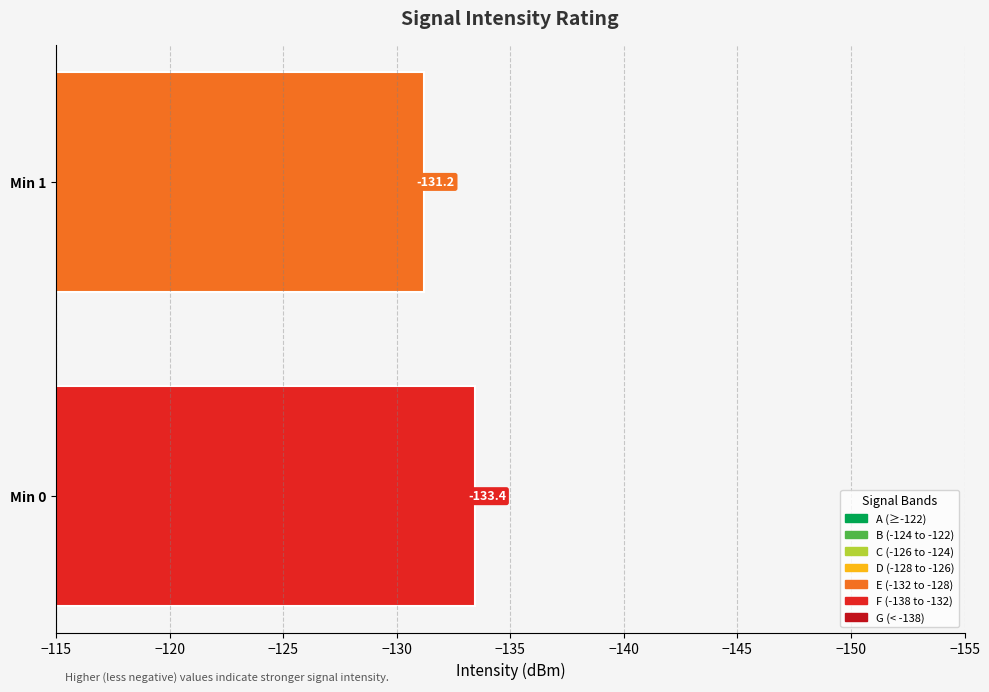

At which label is the value closest to -132?

Min 1